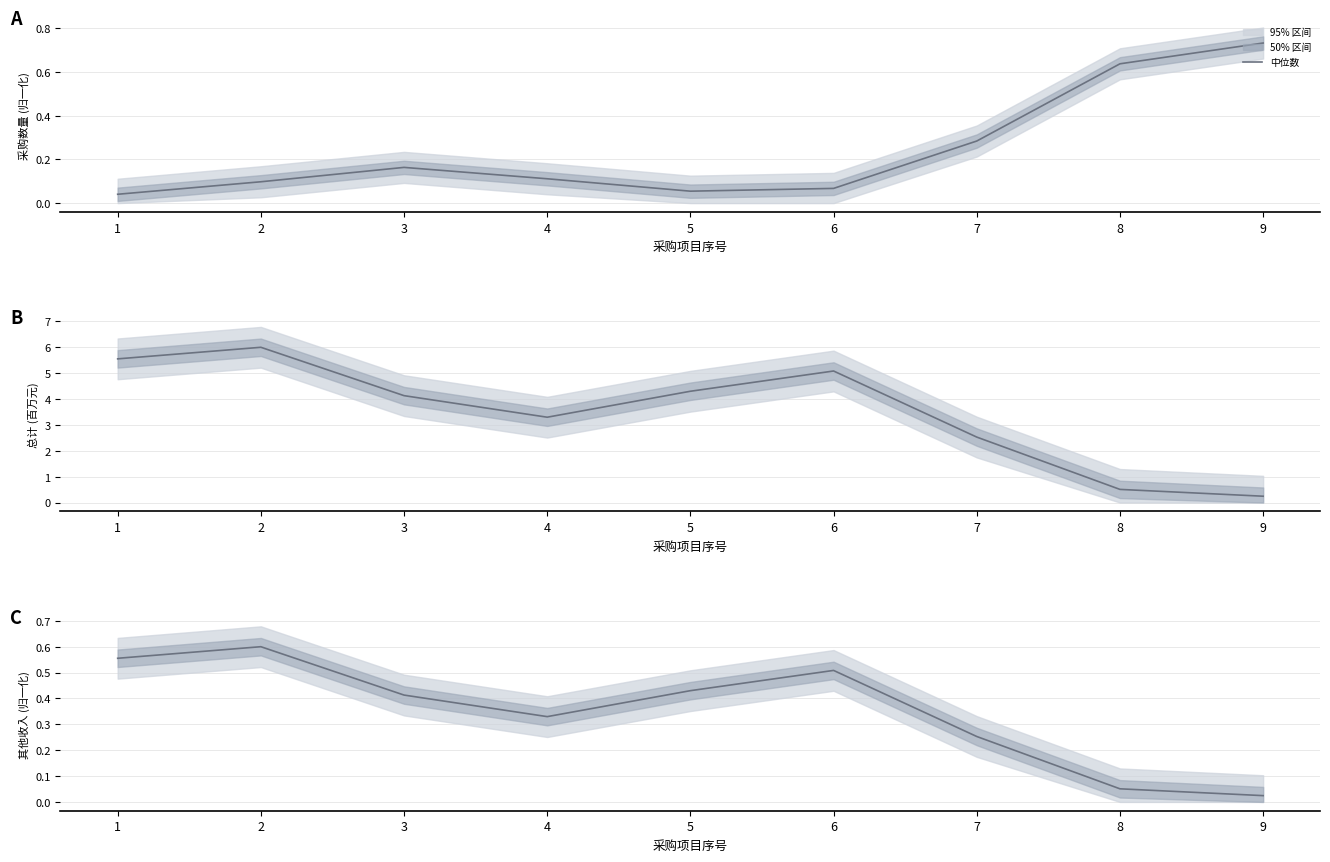

Reading right to left, what are all the values shown in this chart?

9=0.0	8=0.1	7=0.3	6=0.5	5=0.4	4=0.3	3=0.4	2=0.6	1=0.6